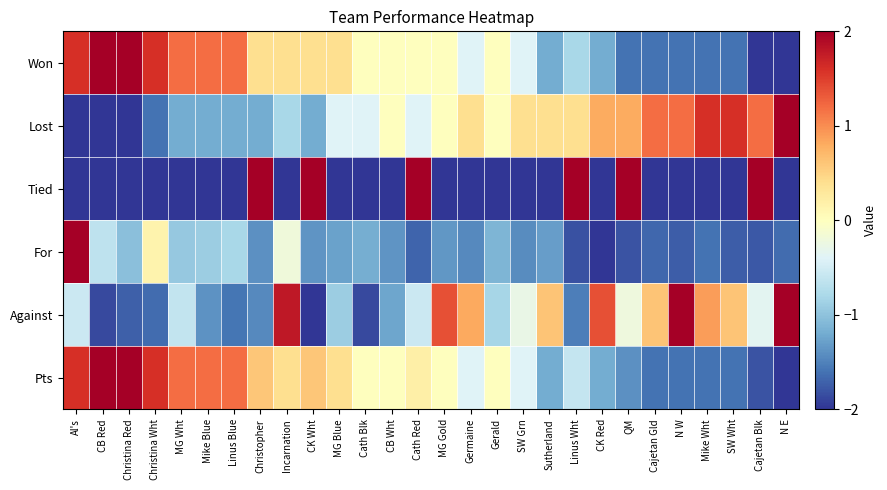

Reading right to left, list all the values displayed in this chart.

Won: N E=-2.0	Cajetan Blk=-2.0	SW Wht=-1.6	Mike Wht=-1.6	N W=-1.6	Cajetan Gld=-1.6	QM=-1.6	CK Red=-1.2	Linus Wht=-0.8	Sutherland=-1.2	SW Grn=-0.4	Gerald=0.0	Germaine=-0.4	MG Gold=0.0	Cath Red=0.0	CB Wht=0.0	Cath Blk=0.0	MG Blue=0.4	CK Wht=0.4	Incarnation=0.4	Christopher=0.4	Linus Blue=1.2	Mike Blue=1.2	MG Wht=1.2	Christina Wht=1.6	Christina Red=2.0	CB Red=2.0	Al's=1.6
Lost: N E=2.0	Cajetan Blk=1.2	SW Wht=1.6	Mike Wht=1.6	N W=1.2	Cajetan Gld=1.2	QM=0.8	CK Red=0.8	Linus Wht=0.4	Sutherland=0.4	SW Grn=0.4	Gerald=0.0	Germaine=0.4	MG Gold=0.0	Cath Red=-0.4	CB Wht=0.0	Cath Blk=-0.4	MG Blue=-0.4	CK Wht=-1.2	Incarnation=-0.8	Christopher=-1.2	Linus Blue=-1.2	Mike Blue=-1.2	MG Wht=-1.2	Christina Wht=-1.6	Christina Red=-2.0	CB Red=-2.0	Al's=-2.0
Tied: N E=-2.0	Cajetan Blk=2.0	SW Wht=-2.0	Mike Wht=-2.0	N W=-2.0	Cajetan Gld=-2.0	QM=2.0	CK Red=-2.0	Linus Wht=2.0	Sutherland=-2.0	SW Grn=-2.0	Gerald=-2.0	Germaine=-2.0	MG Gold=-2.0	Cath Red=2.0	CB Wht=-2.0	Cath Blk=-2.0	MG Blue=-2.0	CK Wht=2.0	Incarnation=-2.0	Christopher=2.0	Linus Blue=-2.0	Mike Blue=-2.0	MG Wht=-2.0	Christina Wht=-2.0	Christina Red=-2.0	CB Red=-2.0	Al's=-2.0
For: N E=-1.6	Cajetan Blk=-1.8	SW Wht=-1.8	Mike Wht=-1.6	N W=-1.8	Cajetan Gld=-1.7	QM=-1.8	CK Red=-2.0	Linus Wht=-1.8	Sutherland=-1.3	SW Grn=-1.4	Gerald=-1.1	Germaine=-1.4	MG Gold=-1.4	Cath Red=-1.7	CB Wht=-1.4	Cath Blk=-1.2	MG Blue=-1.3	CK Wht=-1.4	Incarnation=-0.2	Christopher=-1.4	Linus Blue=-0.8	Mike Blue=-0.9	MG Wht=-0.9	Christina Wht=0.1	Christina Red=-1.0	CB Red=-0.6	Al's=2.0
Against: N E=2.0	Cajetan Blk=-0.3	SW Wht=0.6	Mike Wht=0.9	N W=2.0	Cajetan Gld=0.6	QM=-0.2	CK Red=1.4	Linus Wht=-1.5	Sutherland=0.6	SW Grn=-0.3	Gerald=-0.8	Germaine=0.8	MG Gold=1.4	Cath Red=-0.6	CB Wht=-1.2	Cath Blk=-1.9	MG Blue=-0.9	CK Wht=-2.0	Incarnation=1.8	Christopher=-1.4	Linus Blue=-1.6	Mike Blue=-1.4	MG Wht=-0.6	Christina Wht=-1.7	Christina Red=-1.7	CB Red=-1.9	Al's=-0.6
Pts: N E=-2.0	Cajetan Blk=-1.8	SW Wht=-1.6	Mike Wht=-1.6	N W=-1.6	Cajetan Gld=-1.6	QM=-1.4	CK Red=-1.2	Linus Wht=-0.6	Sutherland=-1.2	SW Grn=-0.4	Gerald=0.0	Germaine=-0.4	MG Gold=0.0	Cath Red=0.2	CB Wht=0.0	Cath Blk=0.0	MG Blue=0.4	CK Wht=0.6	Incarnation=0.4	Christopher=0.6	Linus Blue=1.2	Mike Blue=1.2	MG Wht=1.2	Christina Wht=1.6	Christina Red=2.0	CB Red=2.0	Al's=1.6